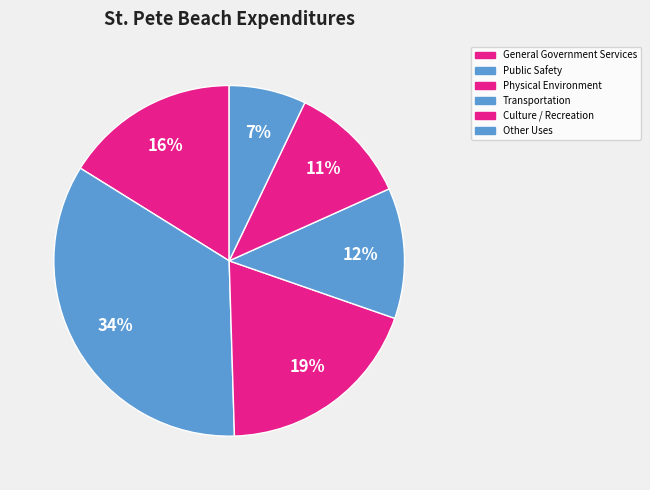

What portion of the pie excludes Physical Environment?

80.8%